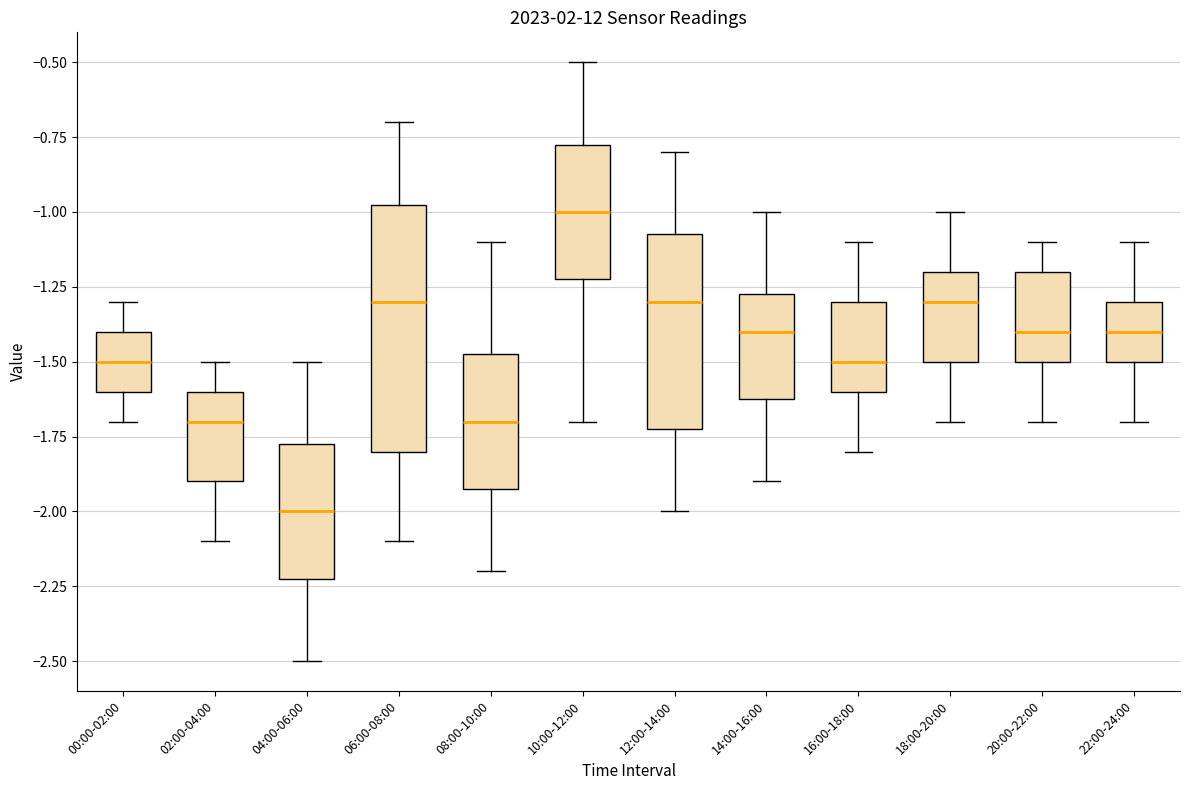

Reading left to right, read every box against the y-axis: the position of its median line, the range the box covers, and the ends of its whiskers. The values are not printed on the chart, so give them approximately, as read against the axis.

00:00-02:00: median -1.50, box -1.60 to -1.40, whiskers -1.70 to -1.30
02:00-04:00: median -1.70, box -1.90 to -1.60, whiskers -2.10 to -1.50
04:00-06:00: median -2.00, box -2.20 to -1.75, whiskers -2.50 to -1.50
06:00-08:00: median -1.30, box -1.80 to -0.95, whiskers -2.10 to -0.70
08:00-10:00: median -1.70, box -1.90 to -1.45, whiskers -2.20 to -1.10
10:00-12:00: median -1.00, box -1.20 to -0.75, whiskers -1.70 to -0.50
12:00-14:00: median -1.30, box -1.70 to -1.05, whiskers -2.00 to -0.80
14:00-16:00: median -1.40, box -1.60 to -1.25, whiskers -1.90 to -1.00
16:00-18:00: median -1.50, box -1.60 to -1.30, whiskers -1.80 to -1.10
18:00-20:00: median -1.30, box -1.50 to -1.20, whiskers -1.70 to -1.00
20:00-22:00: median -1.40, box -1.50 to -1.20, whiskers -1.70 to -1.10
22:00-24:00: median -1.40, box -1.50 to -1.30, whiskers -1.70 to -1.10